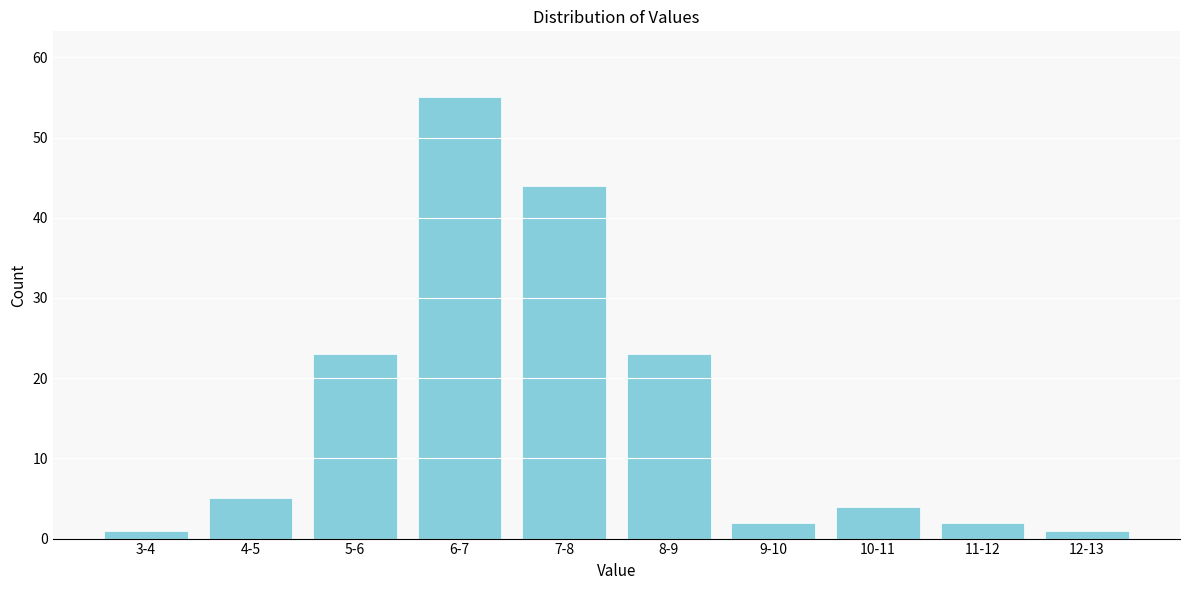

Reading left to right, extract all data points from this chart.

3-4=1	4-5=5	5-6=23	6-7=55	7-8=44	8-9=23	9-10=2	10-11=4	11-12=2	12-13=1